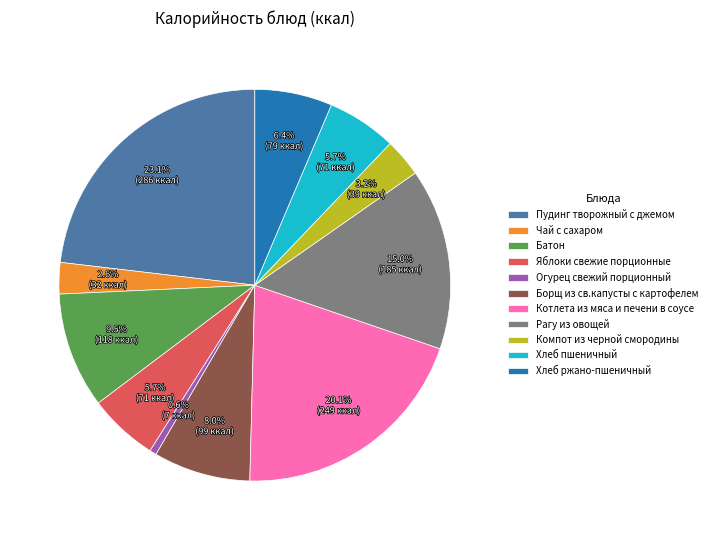

To the nearest percent, what is the difference between the Хлеб пшеничный and Борщ из св.капусты с картофелем slice percentages?

2%